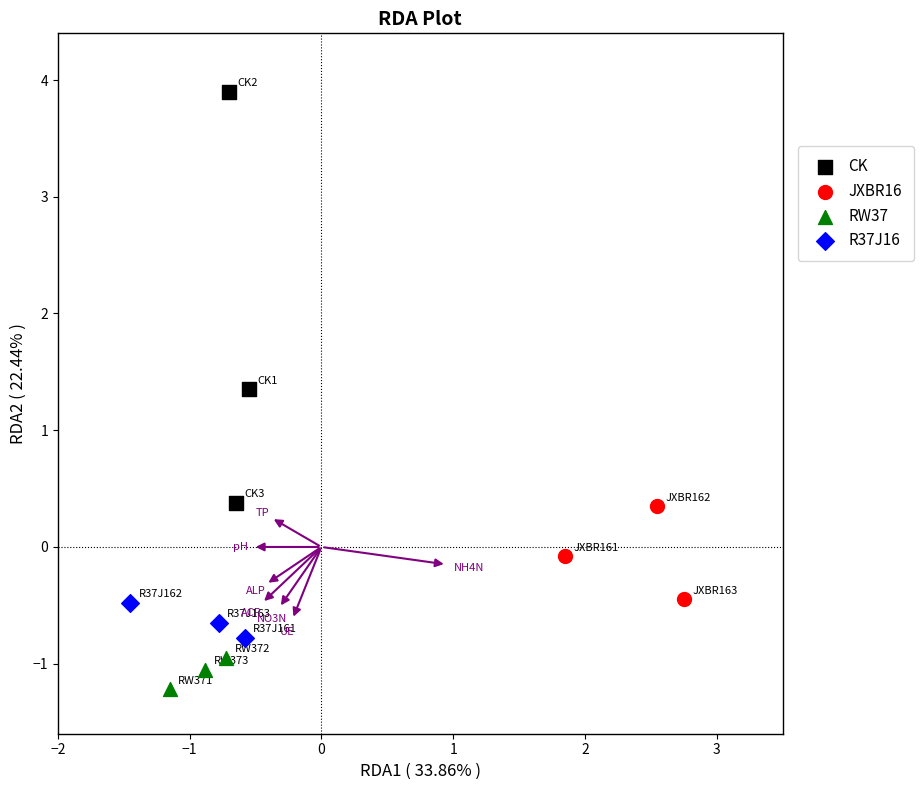

Which series reaches the maximum Y coordinate?

CK